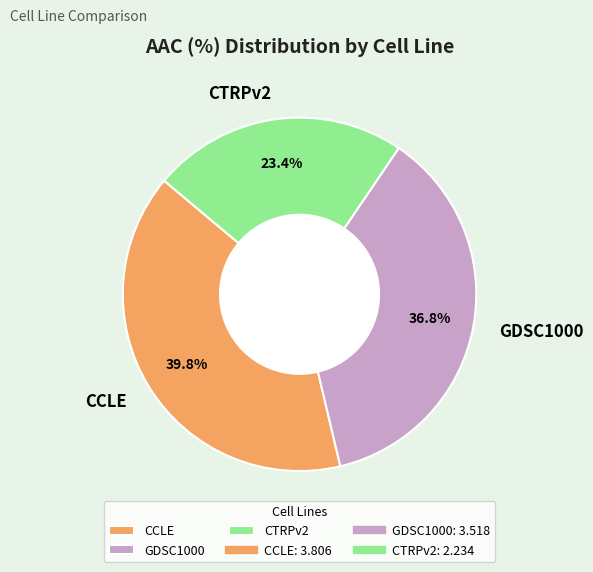

Between CTRPv2 and CCLE, which is larger?

CCLE